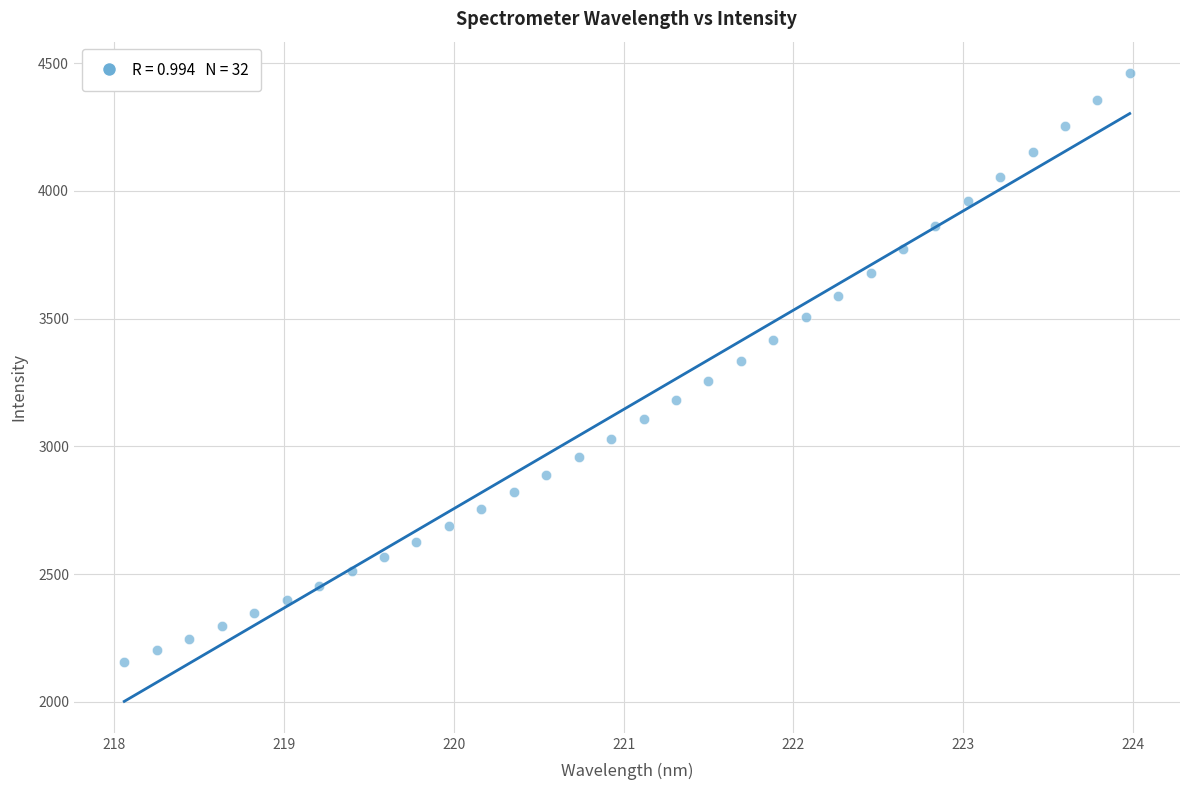

What is the range of X values (max minus min)?

5.9